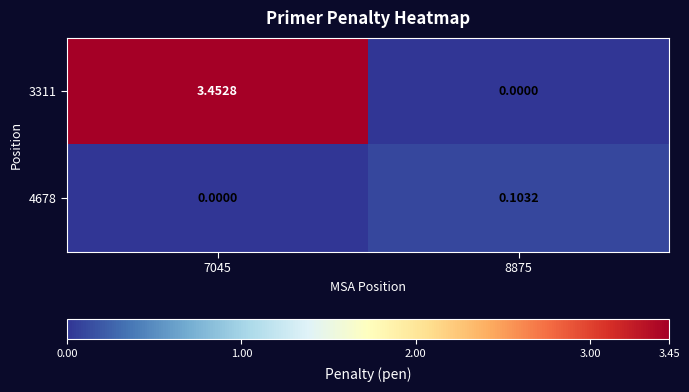

Reading left to right, extract all data points from this chart.

3311: 7045=3.5	8875=0.0
4678: 7045=0.0	8875=0.1